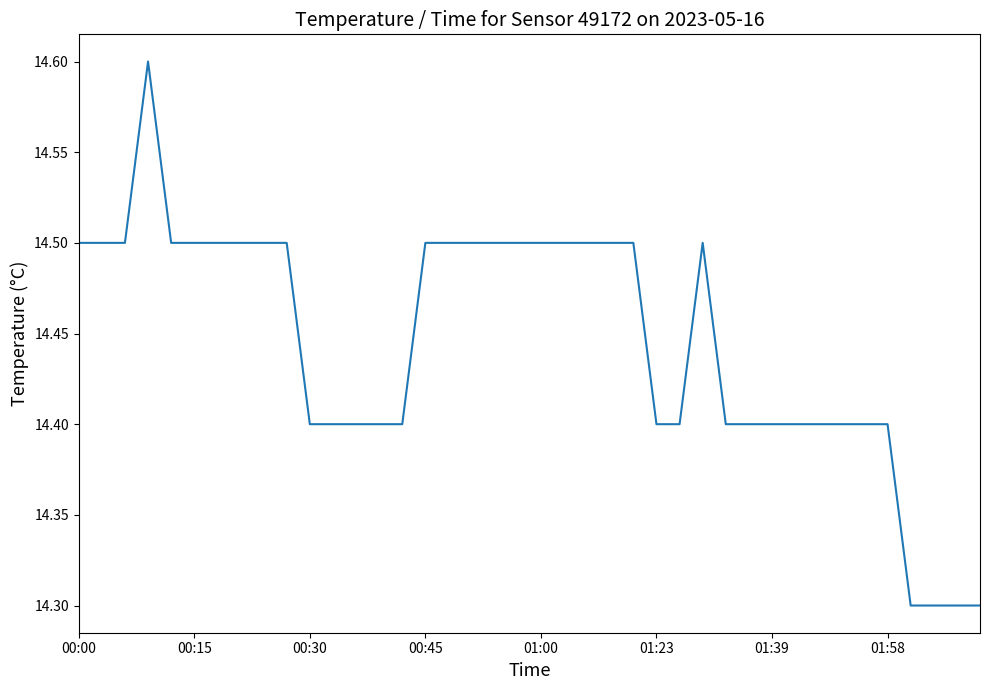

Reading left to right, what are all the values shown in this chart?

14.5	14.5	14.5	14.6	14.5	14.5	14.5	14.5	14.5	14.5	14.4	14.4	14.4	14.4	14.4	14.5	14.5	14.5	14.5	14.5	14.5	14.5	14.5	14.5	14.5	14.4	14.4	14.5	14.4	14.4	14.4	14.4	14.4	14.4	14.4	14.4	14.3	14.3	14.3	14.3